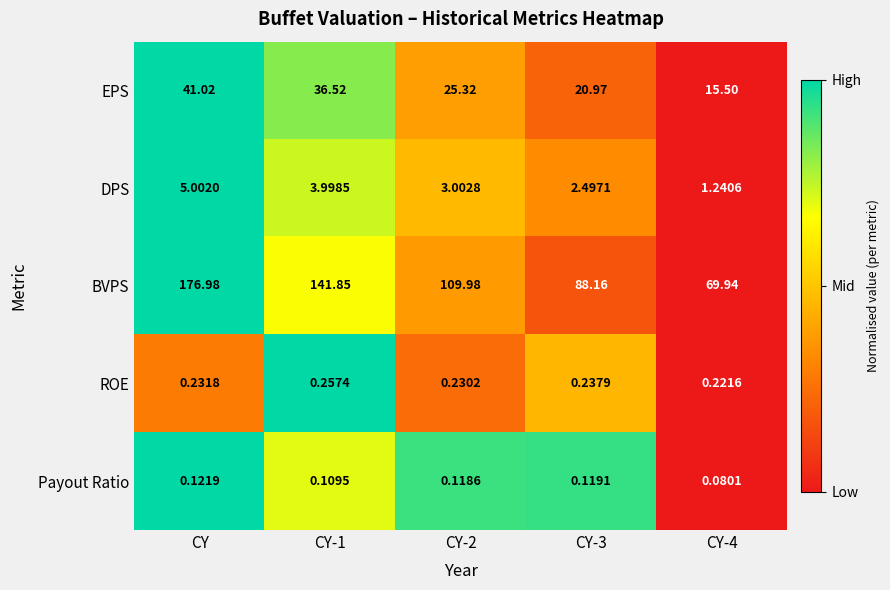

At CY-1, list the series in order from largest to smallest.

BVPS, EPS, DPS, ROE, Payout Ratio